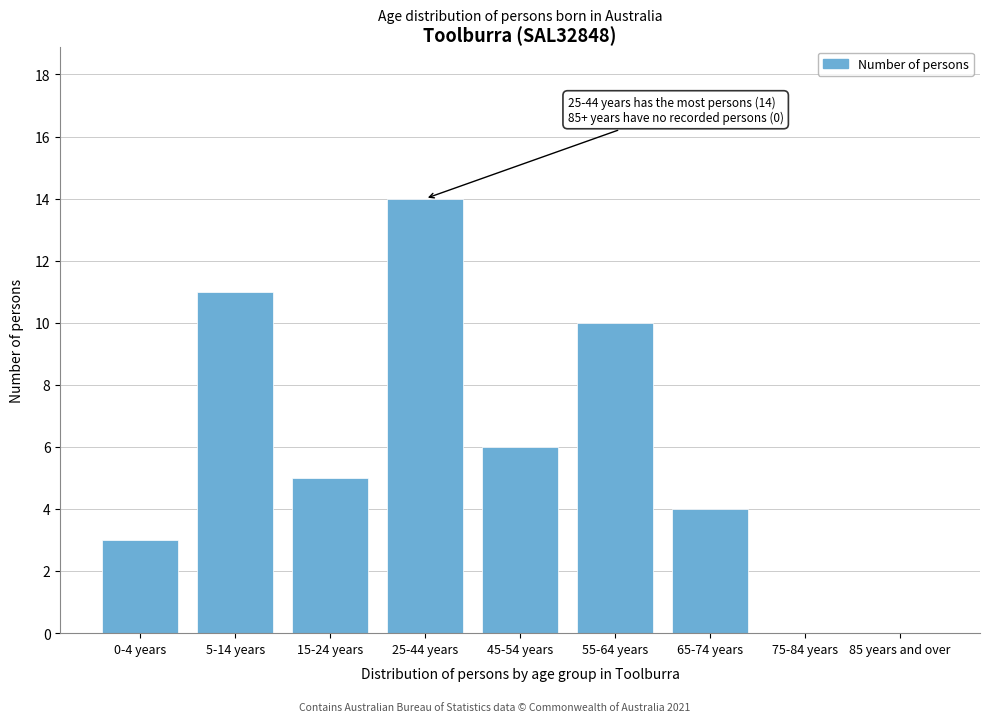

Reading left to right, extract all data points from this chart.

0-4 years=3	5-14 years=11	15-24 years=5	25-44 years=14	45-54 years=6	55-64 years=10	65-74 years=4	75-84 years=0	85 years and over=0